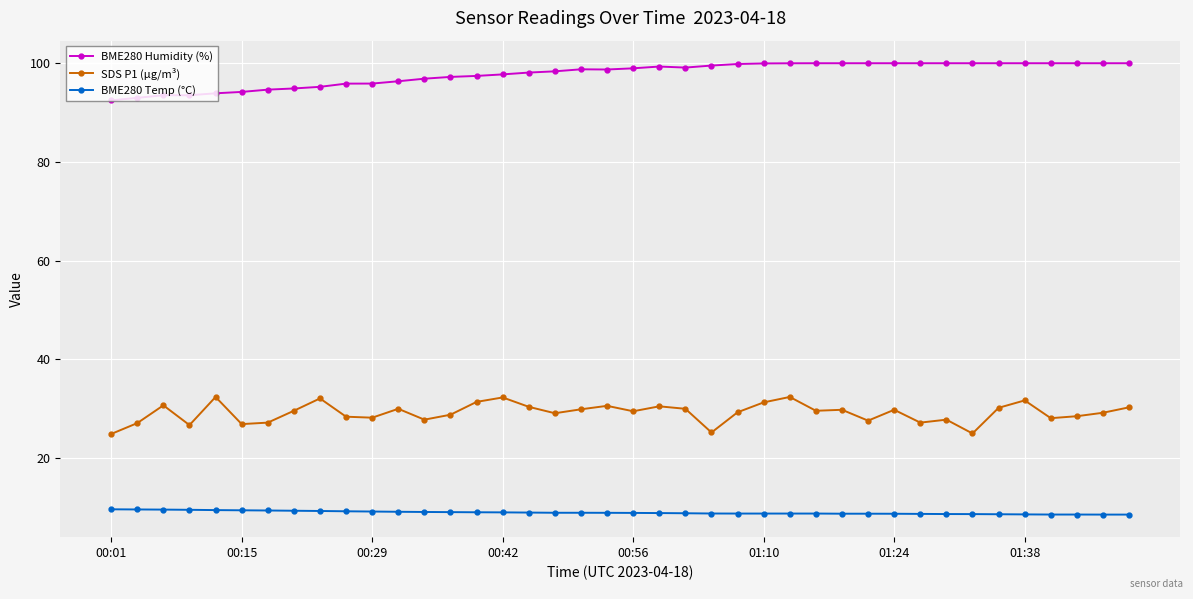

True or false: SDS P1 (µg/m³) has more than 2 interior local peaks.

True